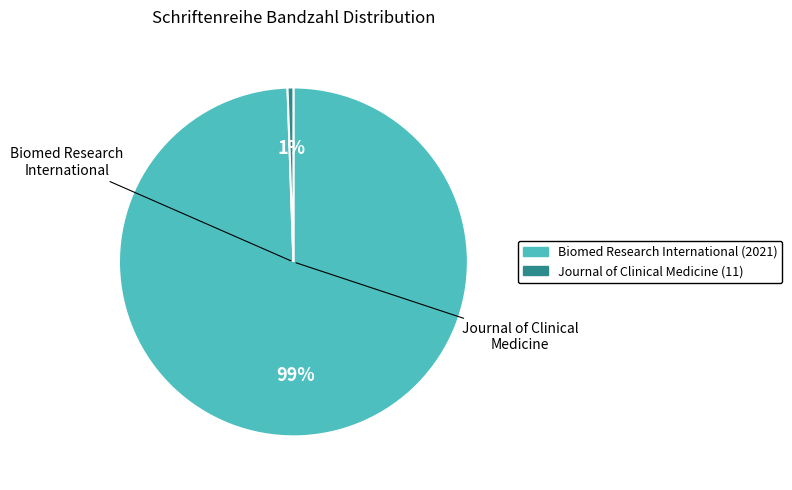

Does Biomed Research International (2021) account for over 50% of the chart?

Yes